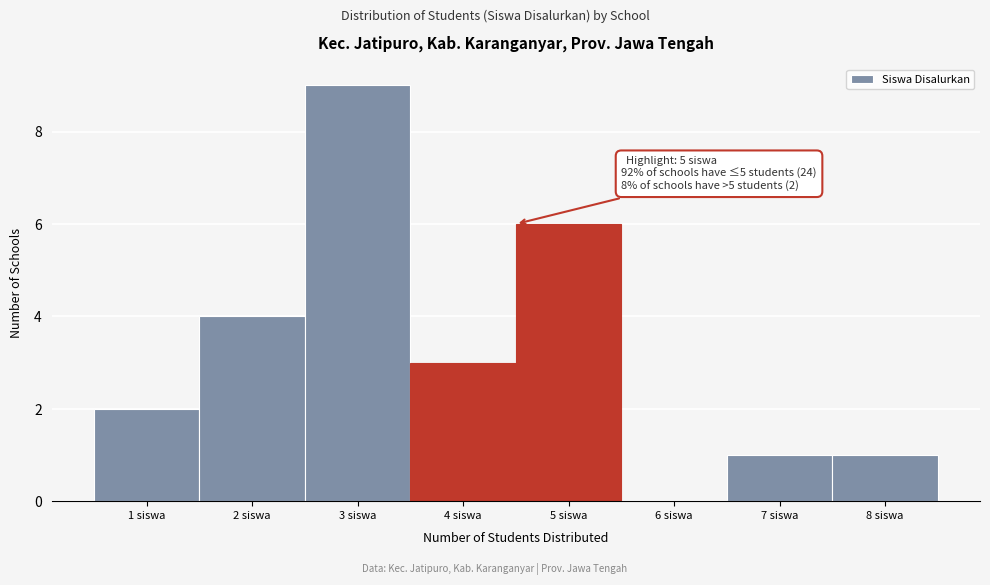

Which range on the x-axis has the tallest bar?

2.5 to 3.5